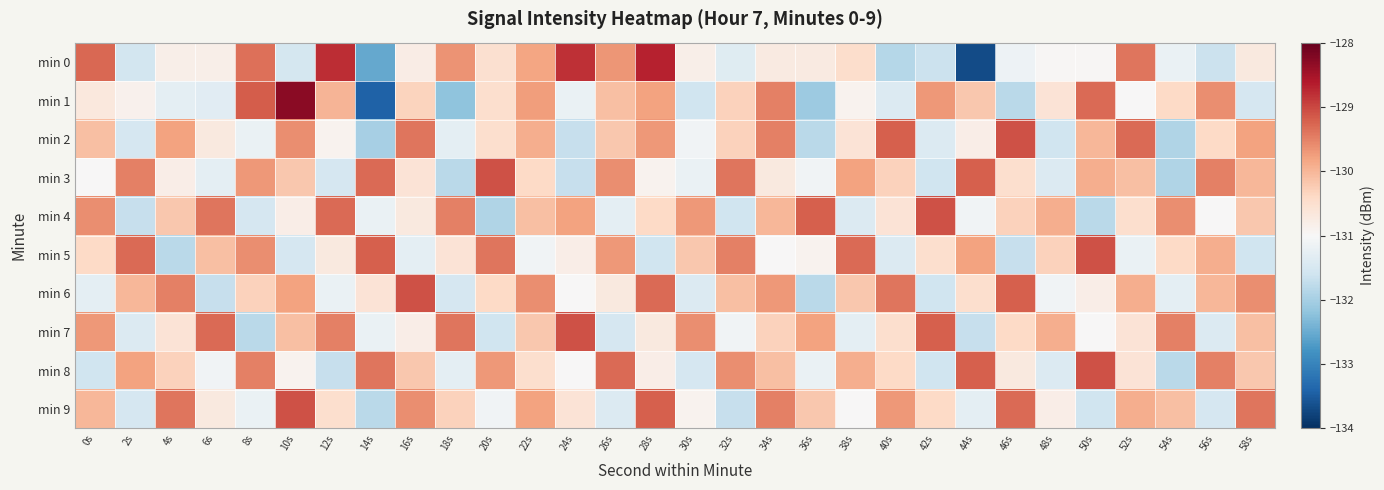

Reading right to left, what are all the values shown in this chart?

min 0: 58s=-130.7	56s=-131.6	54s=-131.2	52s=-129.4	50s=-131.0	48s=-131.0	46s=-131.2	44s=-133.7	42s=-131.6	40s=-131.9	38s=-130.5	36s=-130.7	34s=-130.7	32s=-131.4	30s=-130.8	28s=-128.7	26s=-129.7	24s=-128.8	22s=-129.8	20s=-130.5	18s=-129.7	16s=-130.8	14s=-132.5	12s=-128.8	10s=-131.5	8s=-129.3	6s=-130.8	4s=-130.8	2s=-131.6	0s=-129.3
min 1: 58s=-131.5	56s=-129.6	54s=-130.4	52s=-131.0	50s=-129.3	48s=-130.6	46s=-131.8	44s=-130.2	42s=-129.7	40s=-131.4	38s=-130.9	36s=-132.1	34s=-129.5	32s=-130.3	30s=-131.6	28s=-129.8	26s=-130.1	24s=-131.2	22s=-129.8	20s=-130.5	18s=-132.2	16s=-130.3	14s=-133.4	12s=-130.0	10s=-128.3	8s=-129.2	6s=-131.3	4s=-131.3	2s=-130.9	0s=-130.7
min 2: 58s=-129.8	56s=-130.4	54s=-131.9	52s=-129.3	50s=-130.0	48s=-131.6	46s=-129.1	44s=-130.8	42s=-131.4	40s=-129.2	38s=-130.6	36s=-131.8	34s=-129.5	32s=-130.3	30s=-131.1	28s=-129.7	26s=-130.2	24s=-131.7	22s=-129.9	20s=-130.5	18s=-131.3	16s=-129.4	14s=-132.0	12s=-130.9	10s=-129.6	8s=-131.2	6s=-130.7	4s=-129.8	2s=-131.5	0s=-130.1
min 3: 58s=-130.0	56s=-129.5	54s=-131.9	52s=-130.1	50s=-129.9	48s=-131.4	46s=-130.5	44s=-129.2	42s=-131.6	40s=-130.3	38s=-129.8	36s=-131.1	34s=-130.7	32s=-129.4	30s=-131.2	28s=-130.9	26s=-129.6	24s=-131.7	22s=-130.4	20s=-129.1	18s=-131.8	16s=-130.6	14s=-129.3	12s=-131.5	10s=-130.2	8s=-129.7	6s=-131.3	4s=-130.8	2s=-129.5	0s=-131.0
min 4: 58s=-130.2	56s=-131.0	54s=-129.6	52s=-130.5	50s=-131.8	48s=-129.9	46s=-130.3	44s=-131.1	42s=-129.1	40s=-130.6	38s=-131.4	36s=-129.2	34s=-130.0	32s=-131.6	30s=-129.7	28s=-130.4	26s=-131.3	24s=-129.8	22s=-130.1	20s=-131.9	18s=-129.5	16s=-130.7	14s=-131.2	12s=-129.3	10s=-130.8	8s=-131.5	6s=-129.4	4s=-130.2	2s=-131.7	0s=-129.6
min 5: 58s=-131.6	56s=-129.9	54s=-130.4	52s=-131.2	50s=-129.1	48s=-130.3	46s=-131.7	44s=-129.8	42s=-130.5	40s=-131.4	38s=-129.3	36s=-130.9	34s=-131.0	32s=-129.5	30s=-130.2	28s=-131.6	26s=-129.7	24s=-130.8	22s=-131.1	20s=-129.4	18s=-130.6	16s=-131.3	14s=-129.2	12s=-130.7	10s=-131.5	8s=-129.6	6s=-130.1	4s=-131.8	2s=-129.3	0s=-130.4
min 6: 58s=-129.6	56s=-130.0	54s=-131.3	52s=-129.9	50s=-130.8	48s=-131.1	46s=-129.2	44s=-130.5	42s=-131.6	40s=-129.4	38s=-130.2	36s=-131.8	34s=-129.7	32s=-130.1	30s=-131.4	28s=-129.3	26s=-130.7	24s=-131.0	22s=-129.6	20s=-130.4	18s=-131.5	16s=-129.1	14s=-130.6	12s=-131.2	10s=-129.8	8s=-130.3	6s=-131.7	4s=-129.5	2s=-130.0	0s=-131.3
min 7: 58s=-130.1	56s=-131.4	54s=-129.5	52s=-130.6	50s=-131.0	48s=-129.9	46s=-130.4	44s=-131.7	42s=-129.2	40s=-130.5	38s=-131.3	36s=-129.8	34s=-130.3	32s=-131.1	30s=-129.6	28s=-130.7	26s=-131.5	24s=-129.1	22s=-130.2	20s=-131.6	18s=-129.4	16s=-130.8	14s=-131.2	12s=-129.5	10s=-130.1	8s=-131.8	6s=-129.3	4s=-130.6	2s=-131.4	0s=-129.7
min 8: 58s=-130.2	56s=-129.5	54s=-131.8	52s=-130.6	50s=-129.1	48s=-131.4	46s=-130.7	44s=-129.2	42s=-131.6	40s=-130.4	38s=-129.9	36s=-131.2	34s=-130.1	32s=-129.6	30s=-131.5	28s=-130.8	26s=-129.3	24s=-131.0	22s=-130.5	20s=-129.7	18s=-131.3	16s=-130.2	14s=-129.4	12s=-131.7	10s=-130.9	8s=-129.5	6s=-131.1	4s=-130.3	2s=-129.8	0s=-131.6
min 9: 58s=-129.4	56s=-131.5	54s=-130.1	52s=-129.9	50s=-131.6	48s=-130.8	46s=-129.3	44s=-131.3	42s=-130.4	40s=-129.7	38s=-131.0	36s=-130.2	34s=-129.5	32s=-131.7	30s=-130.9	28s=-129.2	26s=-131.4	24s=-130.6	22s=-129.8	20s=-131.1	18s=-130.3	16s=-129.6	14s=-131.8	12s=-130.5	10s=-129.1	8s=-131.2	6s=-130.7	4s=-129.4	2s=-131.5	0s=-130.0